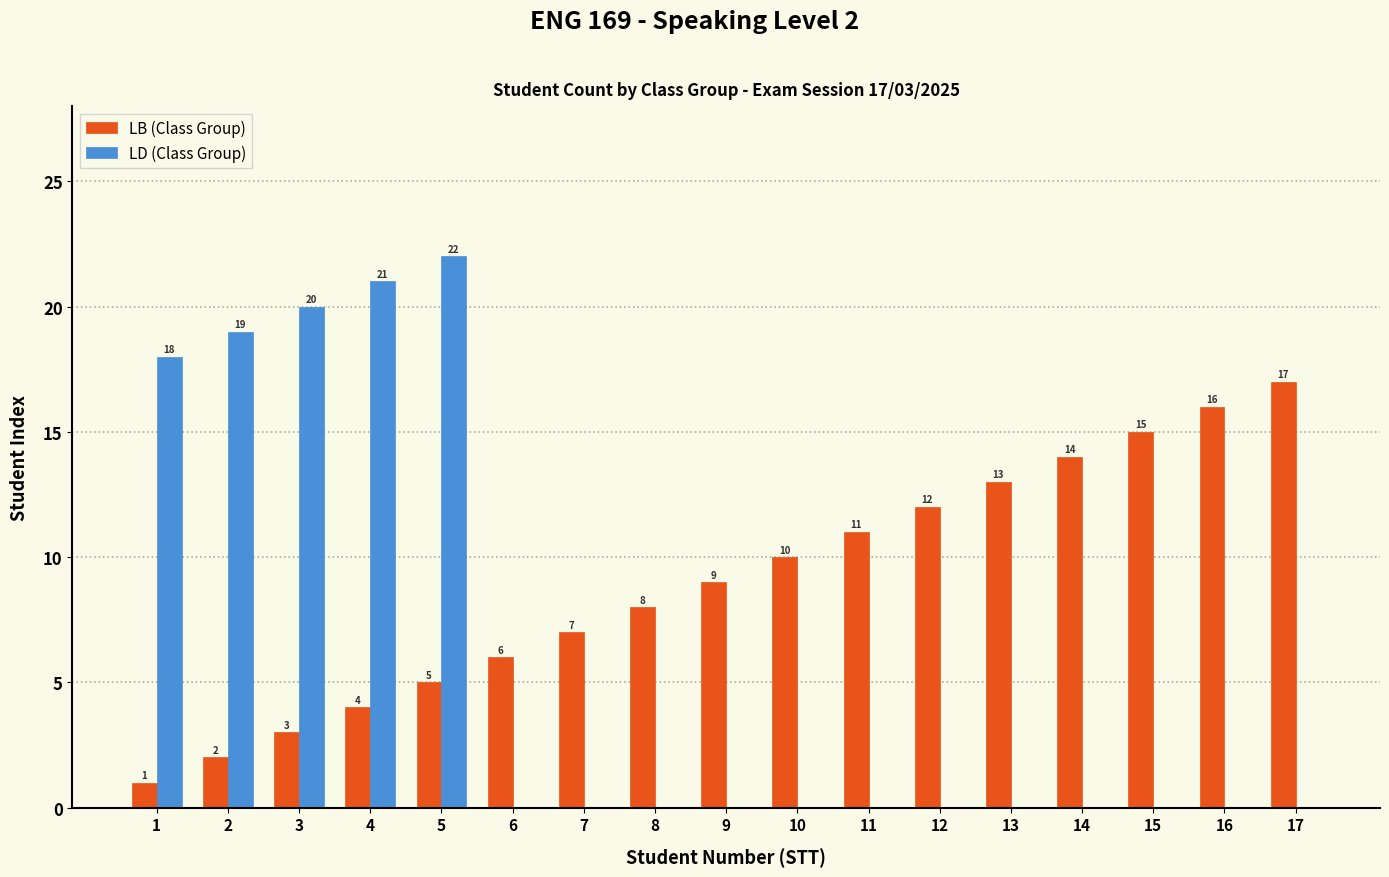

At which category is the sum across all series the highest?

5